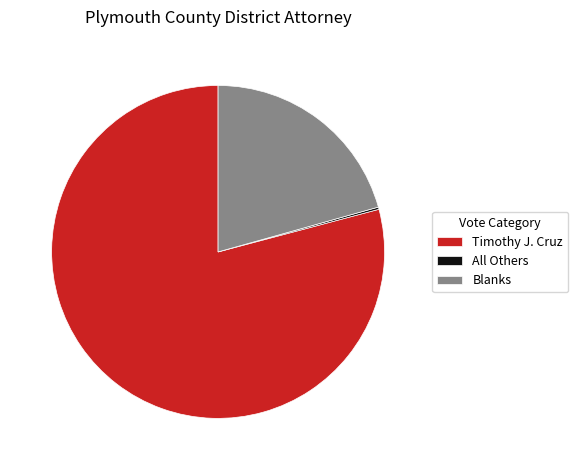

Which category has the biggest portion of the pie?

Timothy J. Cruz